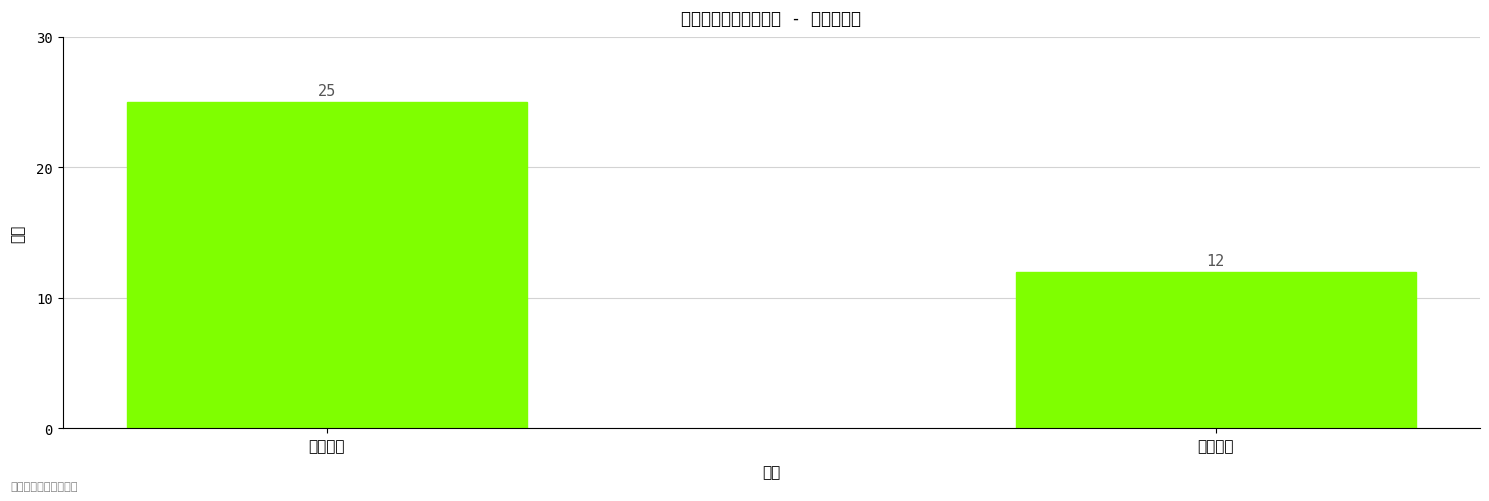

List the labels in order of value, smallest first.

医疗序列, 护理序列